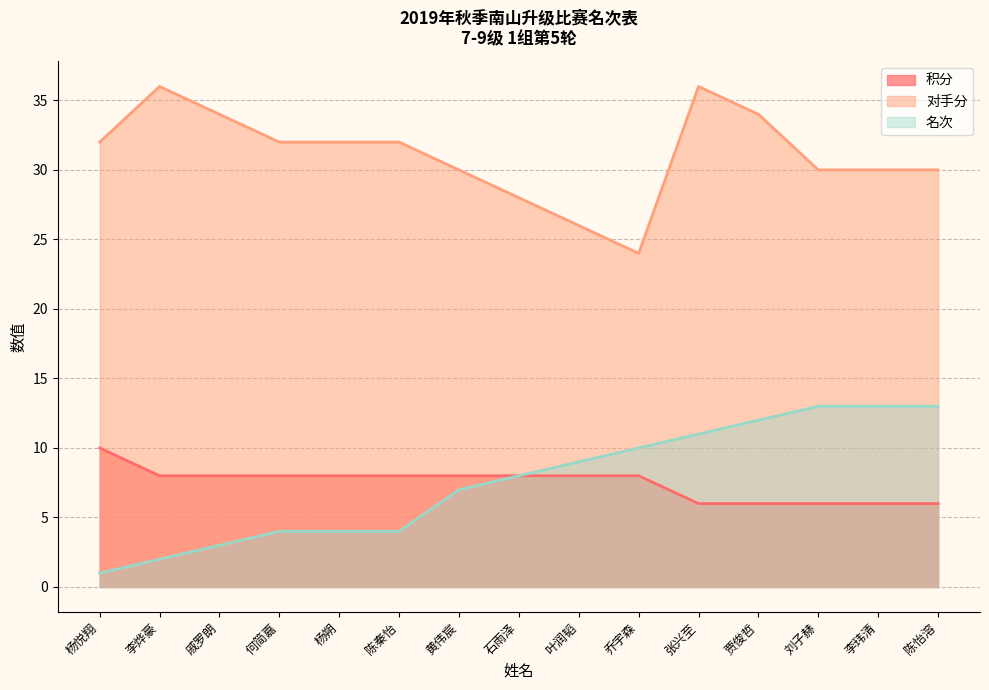

At which category is the sum across all series the highest?

张兴至